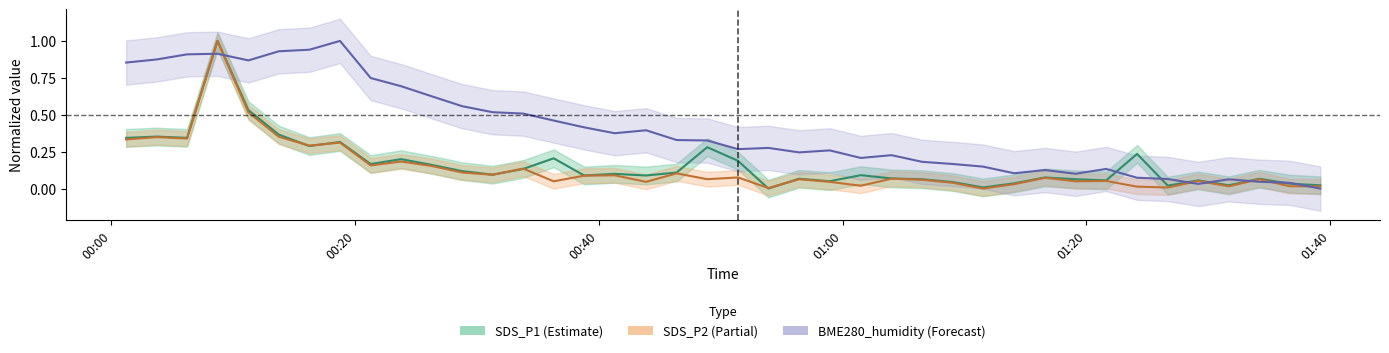

How many intersections are there between SDS_P2 line and SDS_P1 line?

6